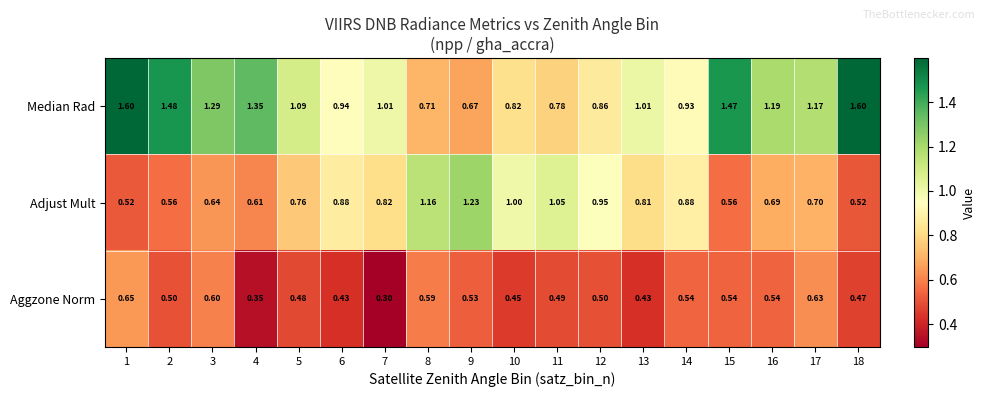

Rank the series by their maximum value, from highest to lowest.

Median Rad, Adjust Mult, Aggzone Norm